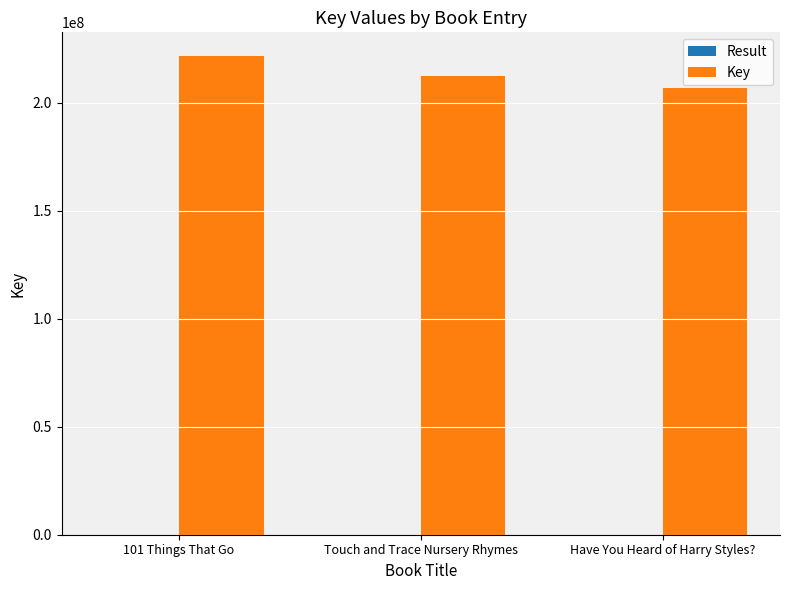

Which series has the largest total across all categories?

Key